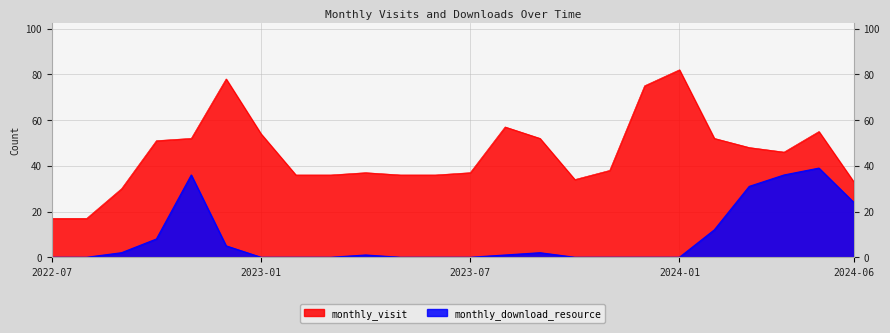

True or false: monthly_download_resource and monthly_visit intersect in this chart.

False